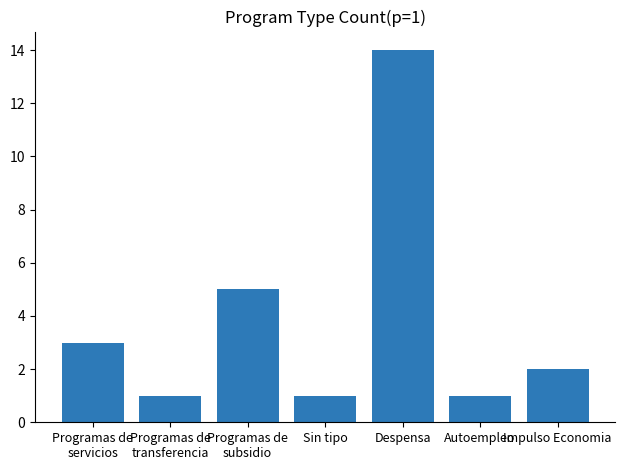

What position from the right is Programas de
servicios?

7